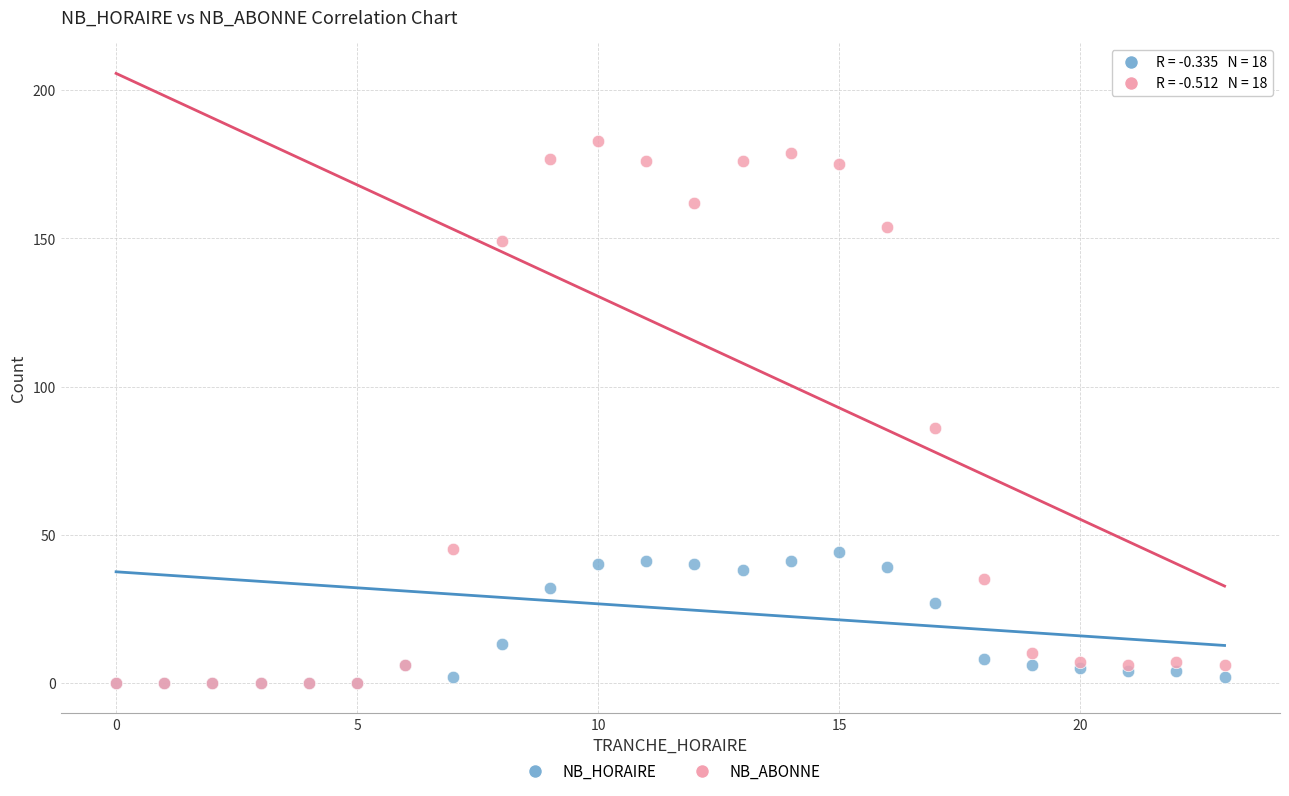

Across all series, what Y value is closest to 91?

86